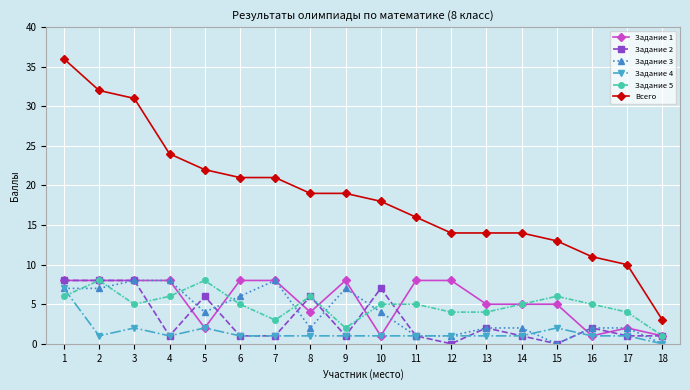

Is it true that Задание 3 equals 7 at 2?

True